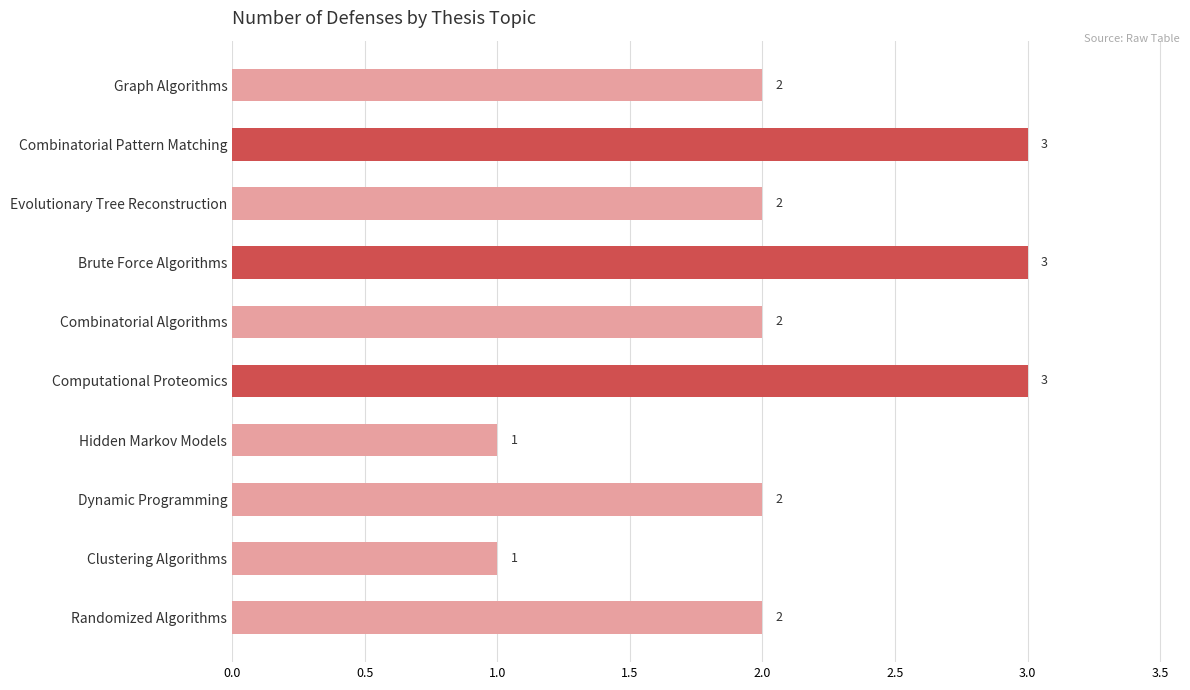

What is the average value?

2